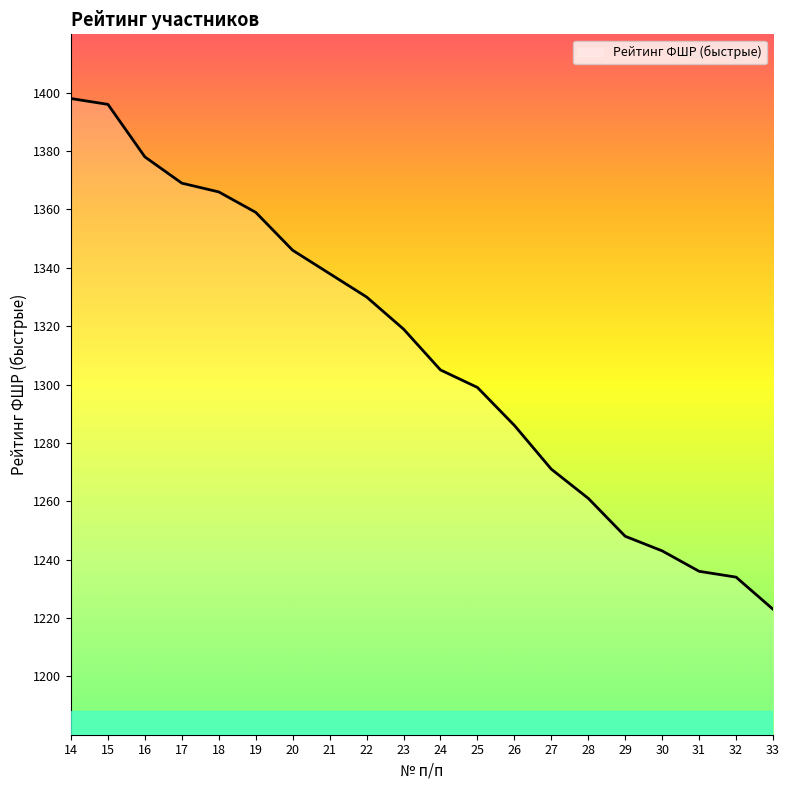

At which category does the chart reach its minimum across all series?

33